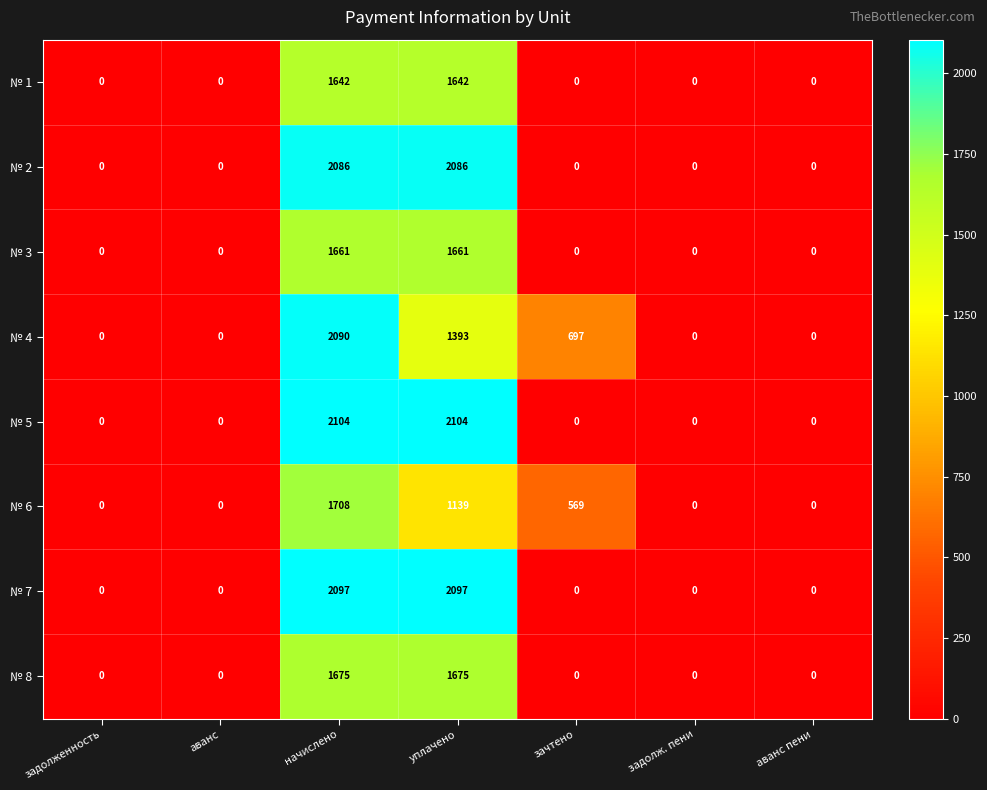

Is the value of № 4 at аванс пени greater than the value of № 1 at начислено?

No